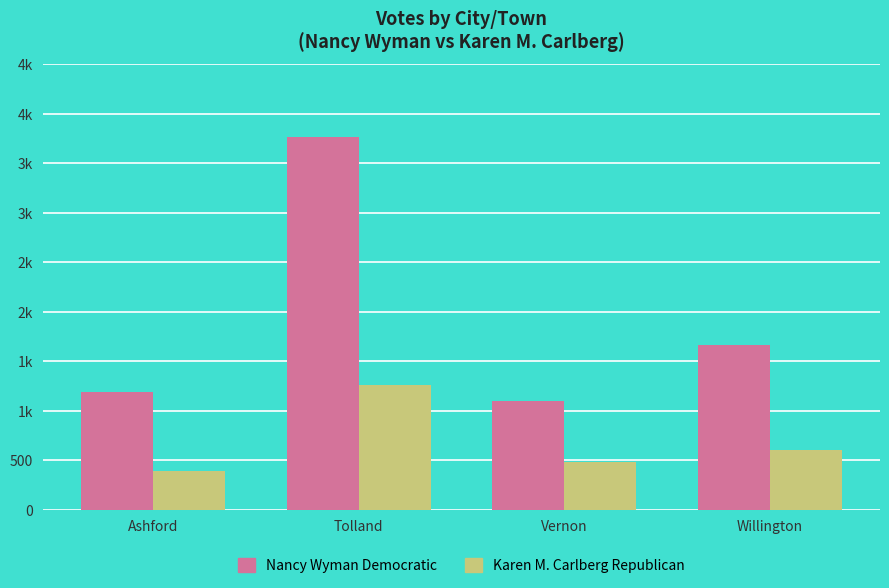

Does the chart contain any negative values?

No